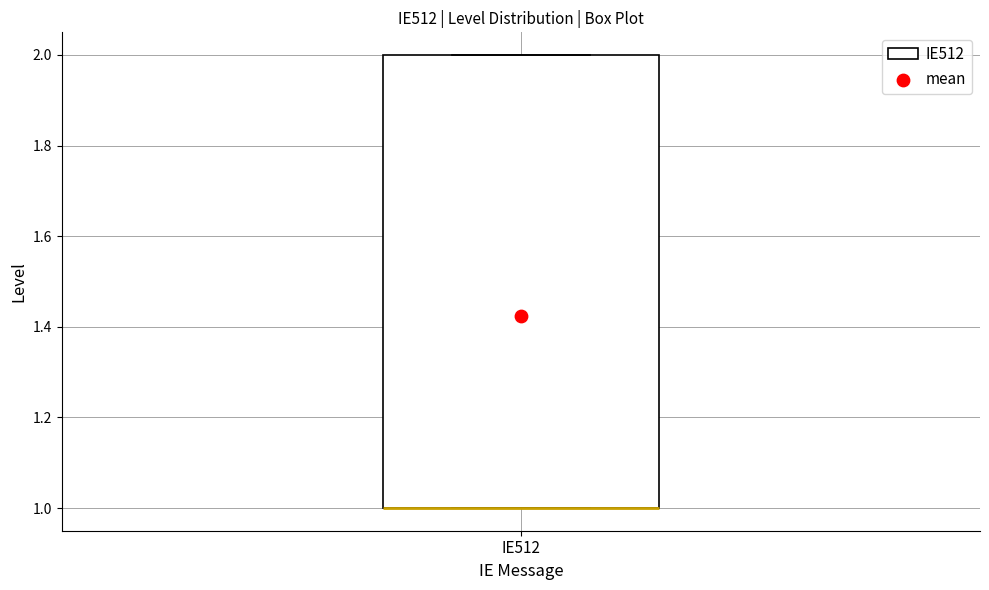

Where is the lower edge of the box for IE512 on the y-axis? The values are not printed on the chart, so give them approximately, as read against the axis.

1